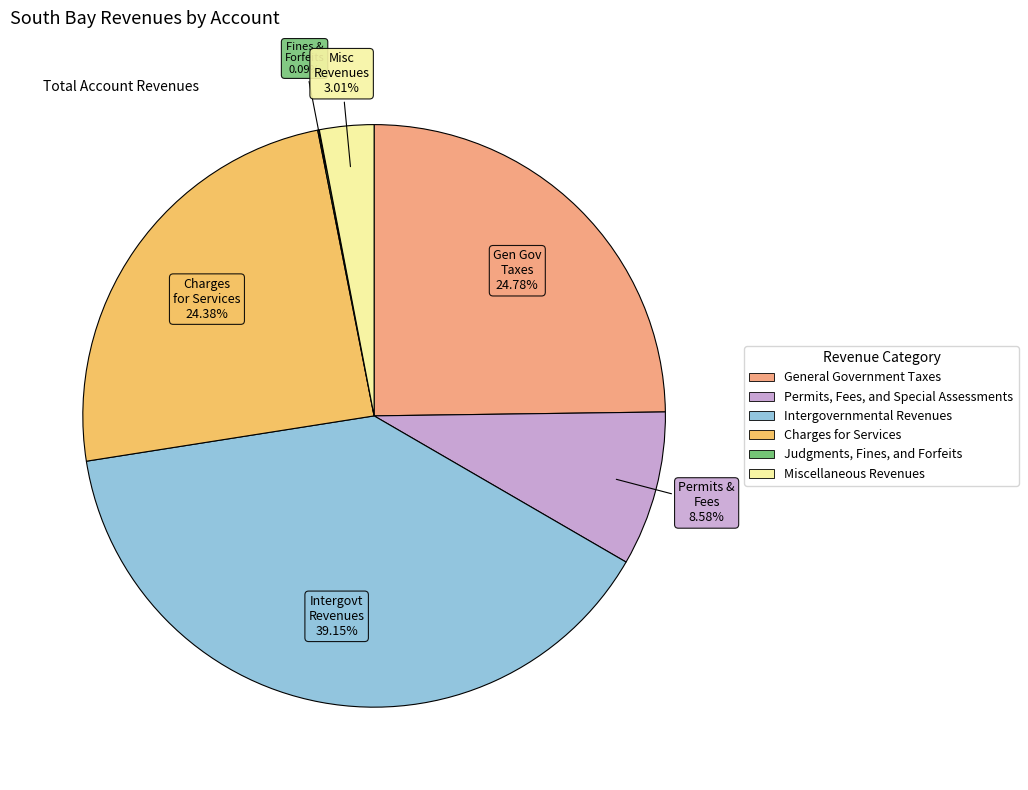

The General Government Taxes slice represents 25% of the pie. True or false?

True